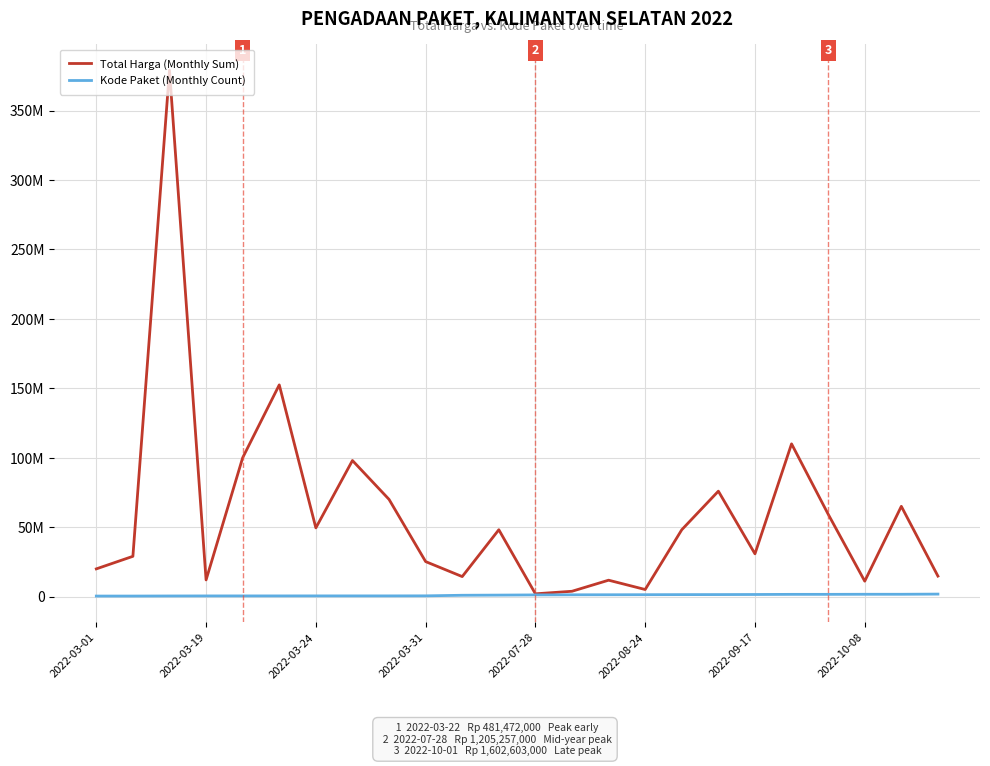

Does the chart display data point markers on the line(s)?

No